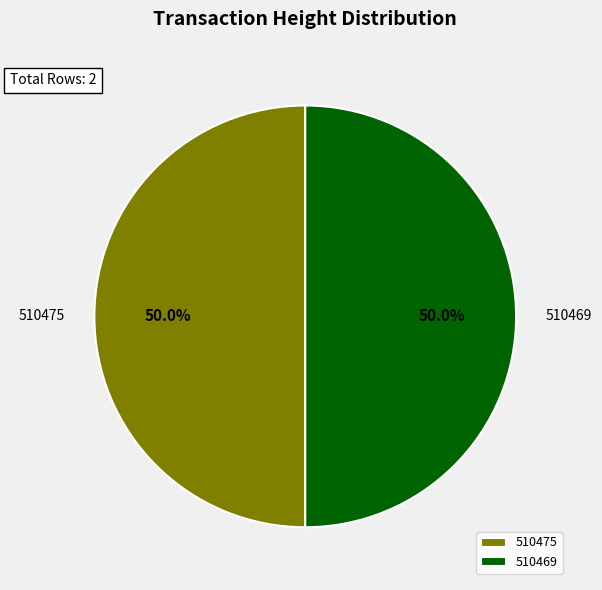

What percentage do 510475 and 510469 together represent?

100.0%